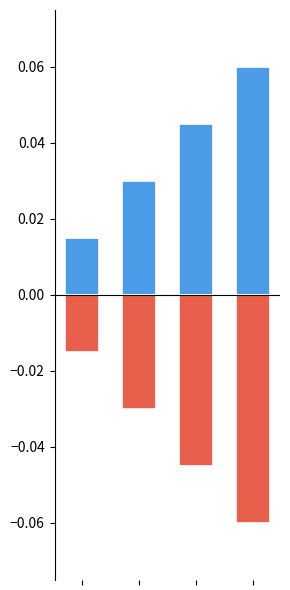

The value of Позитивний at 0 is 0.0. True or false?

False